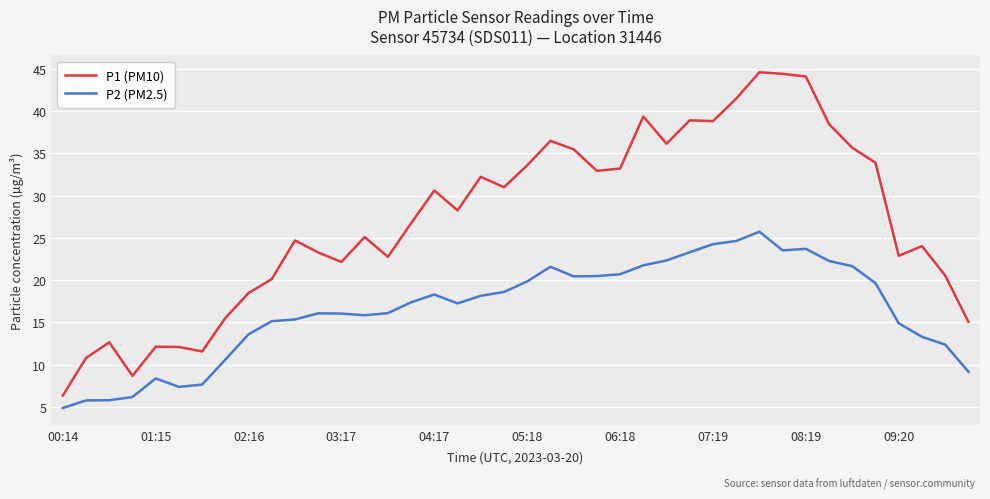

Which series has the largest total across all categories?

P1 (PM10)